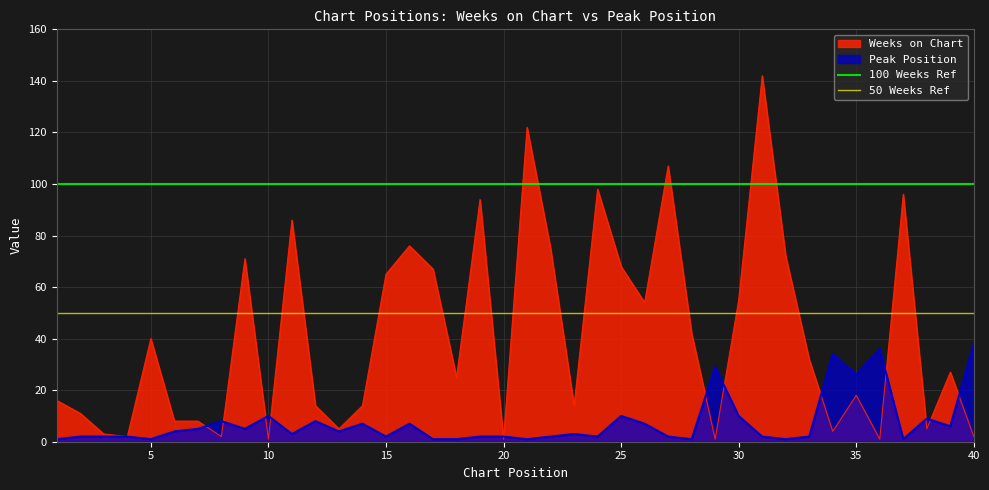

True or false: Weeks on Chart has a value of 2 at 40.

True